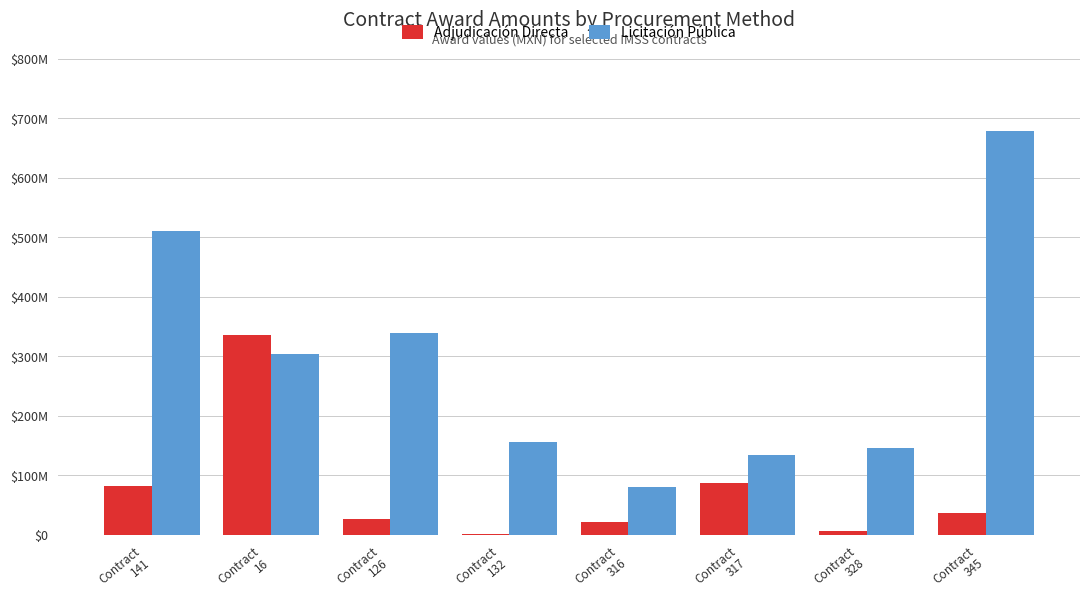

What are all the series names shown in the legend?

Adjudicación Directa, Licitación Pública